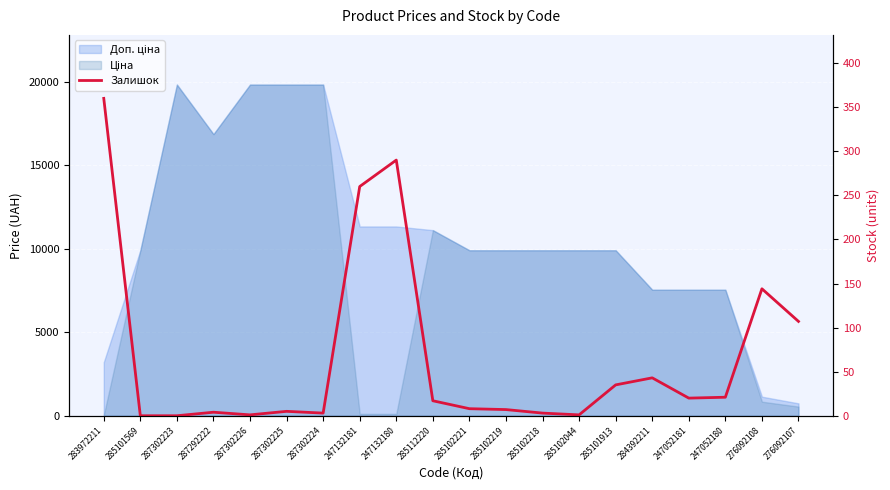

How many interior local peaks (higher than both neighbors) does the data have?

5